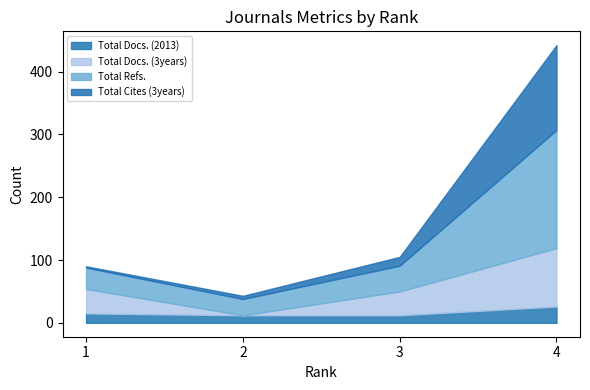

The Total Cites (3years) series shows 5 at 2. True or false?

True